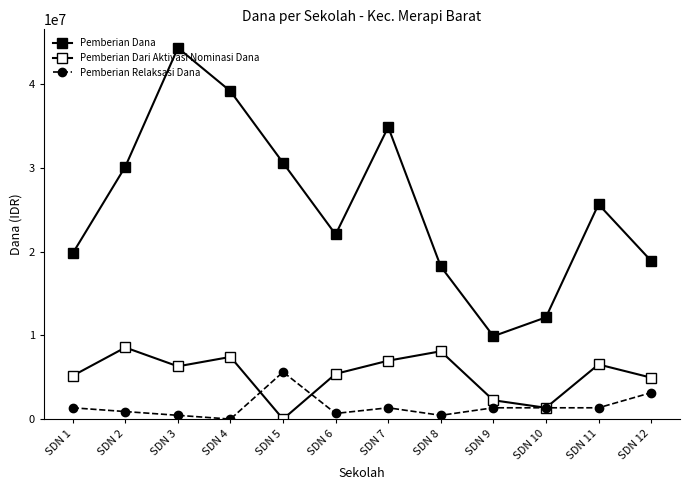

What is the difference between the Pemberian Dana values at SDN 9 and SDN 8?

8325000